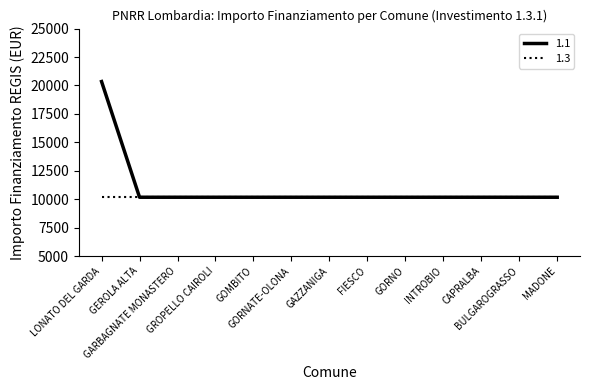

Rank the series by their maximum value, from lowest to highest.

1.3, 1.1